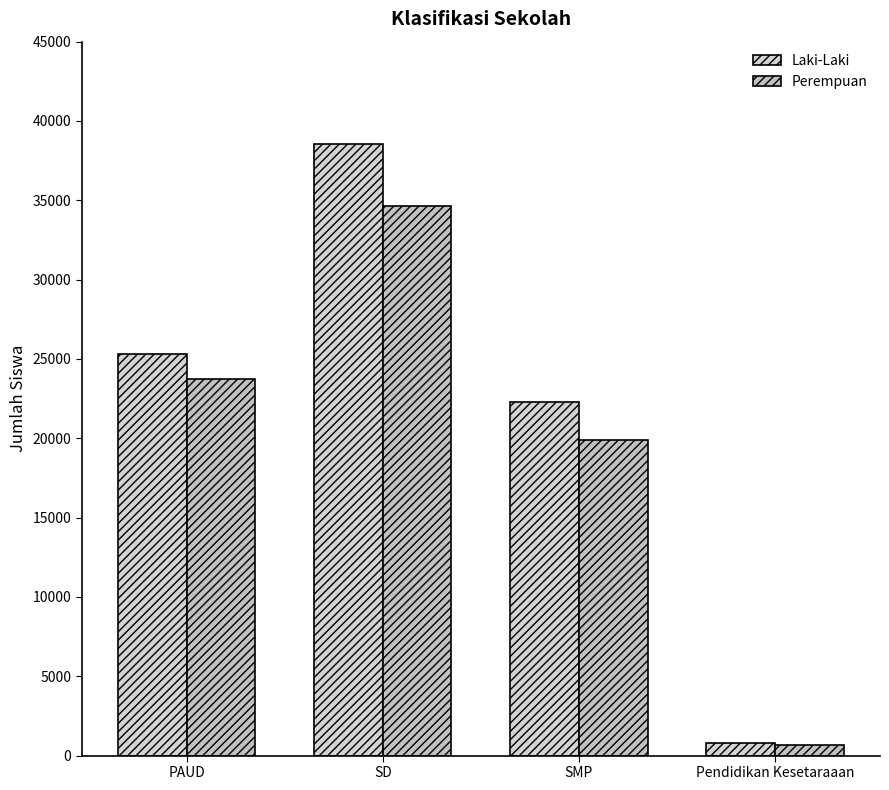

Count the number of data series in this chart.

2